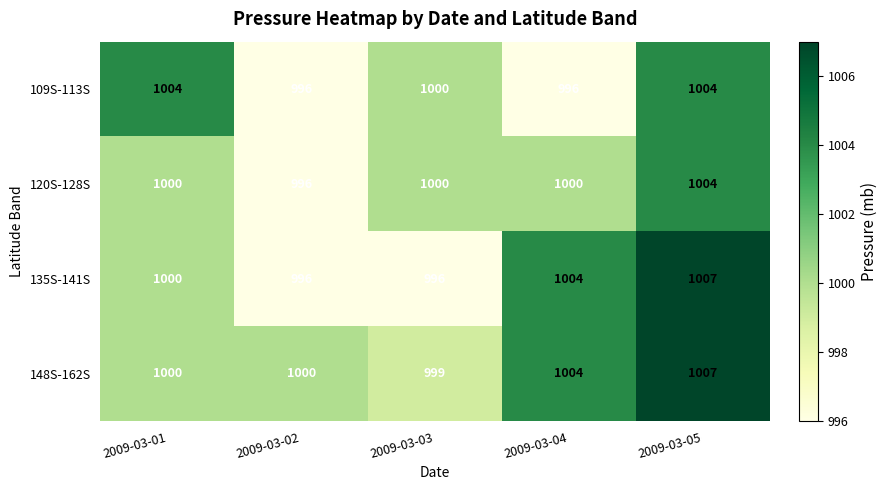

What is the greatest value displayed?

1007